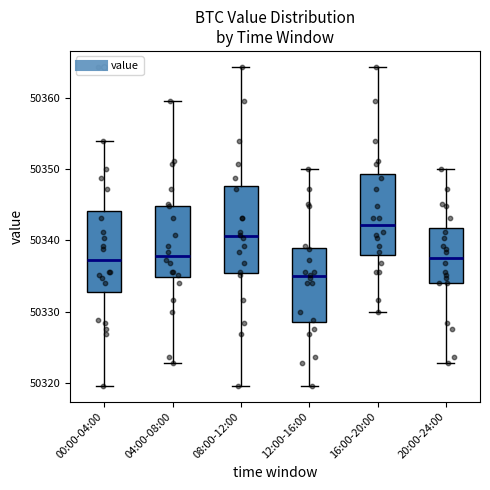

Reading left to right, read every box against the y-axis: the position of its median line, the range the box covers, and the ends of its whiskers. The values are not printed on the chart, so give them approximately, as read against the axis.

00:00-04:00: median 50337, box 50333 to 50344, whiskers 50320 to 50354
04:00-08:00: median 50338, box 50335 to 50345, whiskers 50323 to 50360
08:00-12:00: median 50341, box 50335 to 50348, whiskers 50320 to 50364
12:00-16:00: median 50335, box 50328 to 50339, whiskers 50320 to 50350
16:00-20:00: median 50342, box 50338 to 50349, whiskers 50330 to 50364
20:00-24:00: median 50338, box 50334 to 50342, whiskers 50323 to 50350